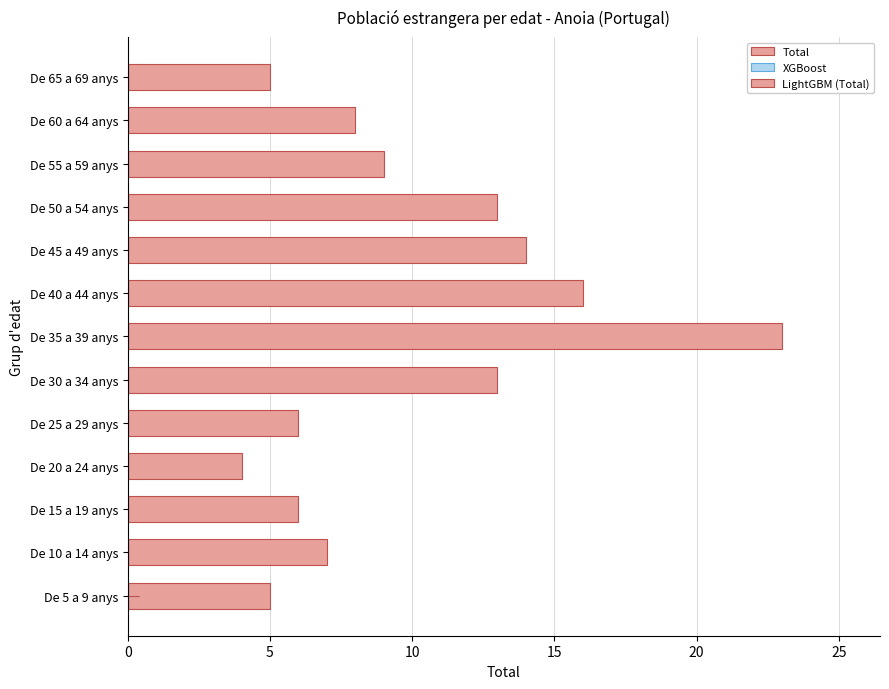

How many distinct data groups are displayed?

1